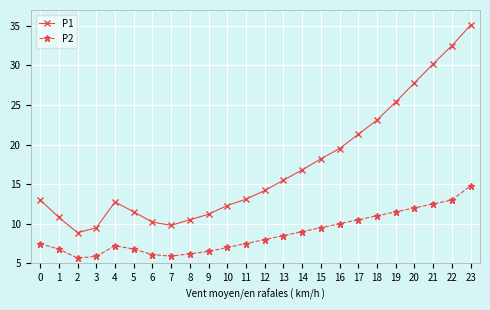

At how many categories does at least one series exceed 34?

1